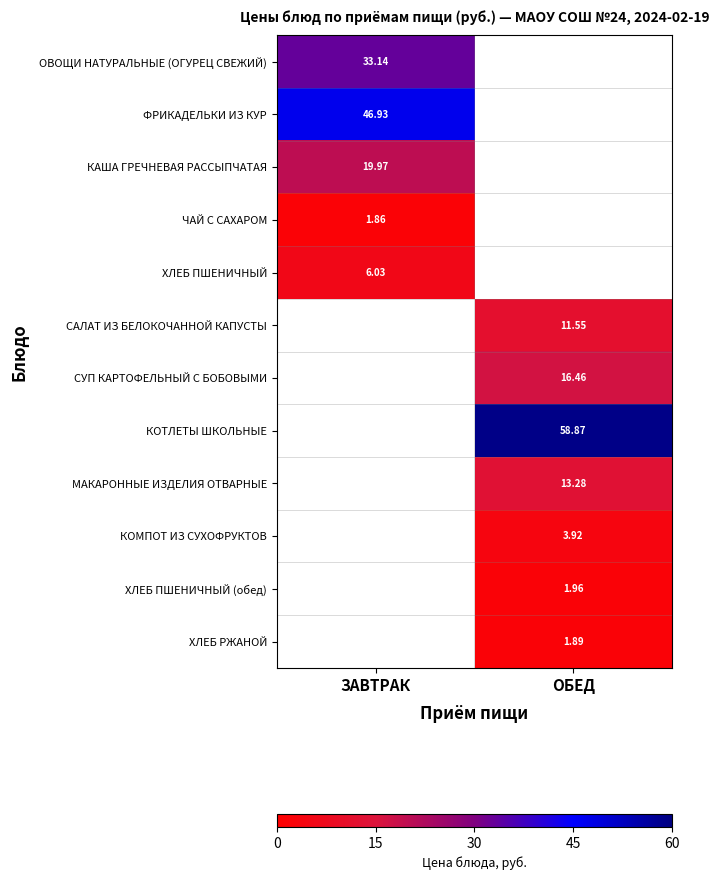

What is the difference between the СУП КАРТОФЕЛЬНЫЙ С БОБОВЫМИ values at ЗАВТРАК and ОБЕД?

16.5